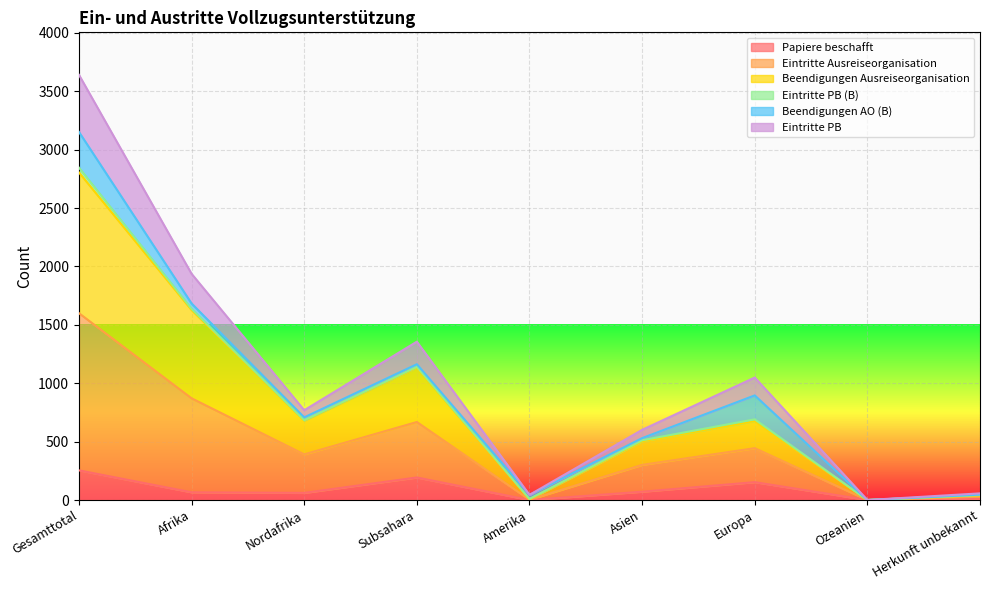

What position from the left is Subsahara?

4